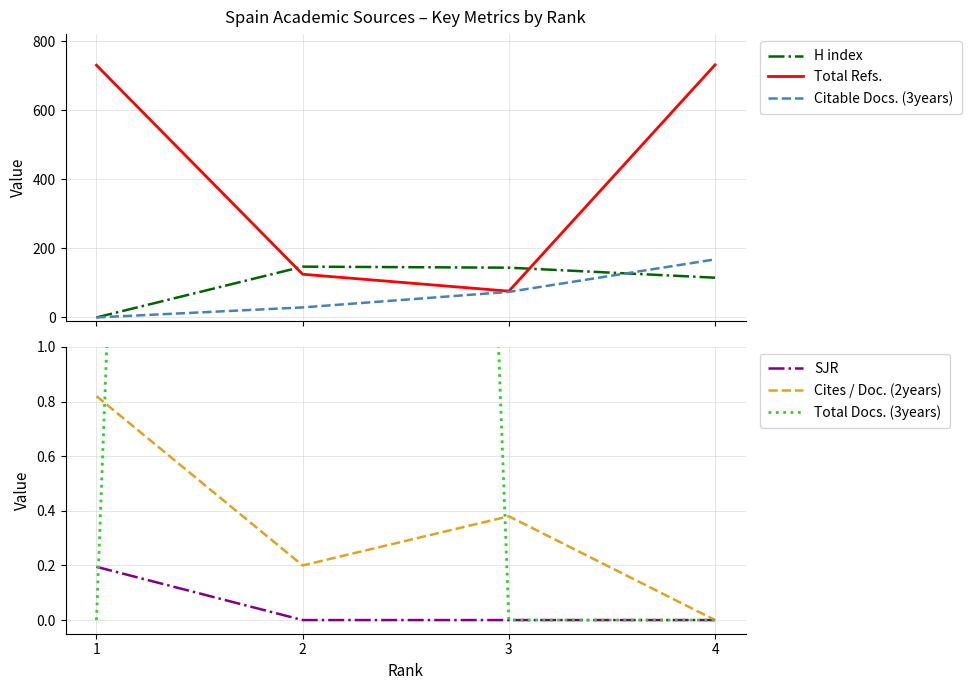

Reading left to right, list all the values displayed in this chart.

H index: 1=0.0	2=147.0	3=144.0	4=115.0
Total Refs.: 1=730.0	2=125.0	3=76.0	4=731.0
Citable Docs. (3years): 1=0.0	2=29.0	3=74.0	4=168.0
SJR: 1=0.2	2=0.0	3=0.0	4=0.0
Cites / Doc. (2years): 1=0.8	2=0.2	3=0.4	4=0.0
Total Docs. (3years): 1=0.0	2=20.0	3=0.0	4=0.0